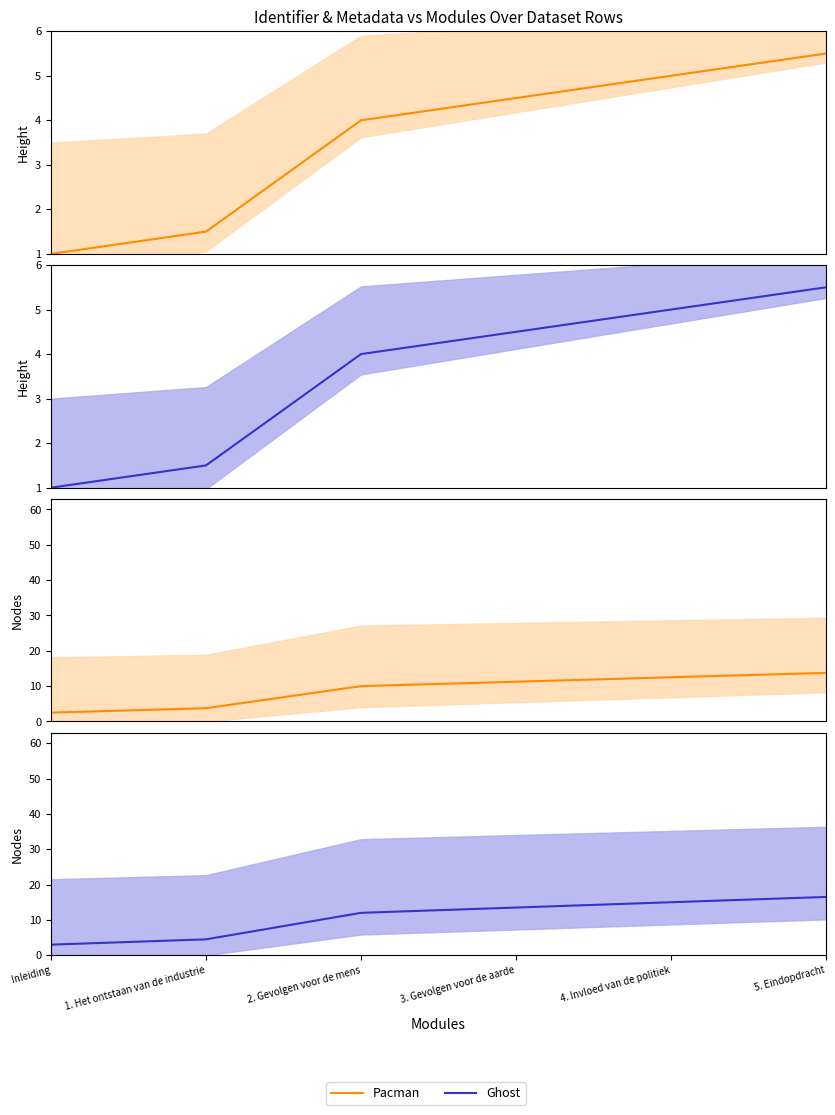

Reading left to right, transcribe all the data shown in this chart.

Pacman: 2.5	3.8	10.0	11.2	12.5	13.8
Ghost: 3.0	4.5	12.0	13.5	15.0	16.5